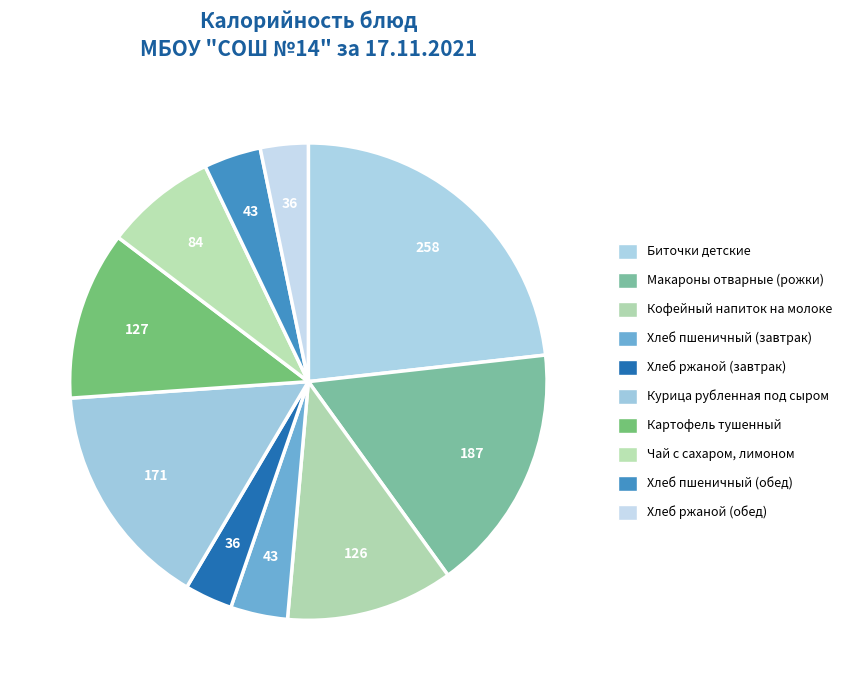

What percentage is the Биточки детские slice, to the nearest percent?

23%